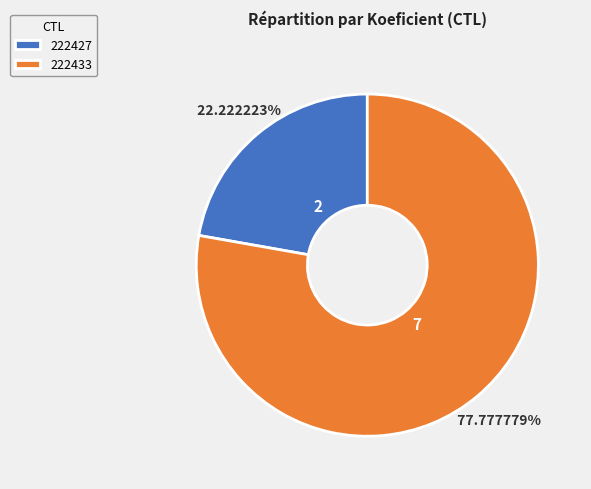

What is the total percentage of 222427 and 222433?

100.0%